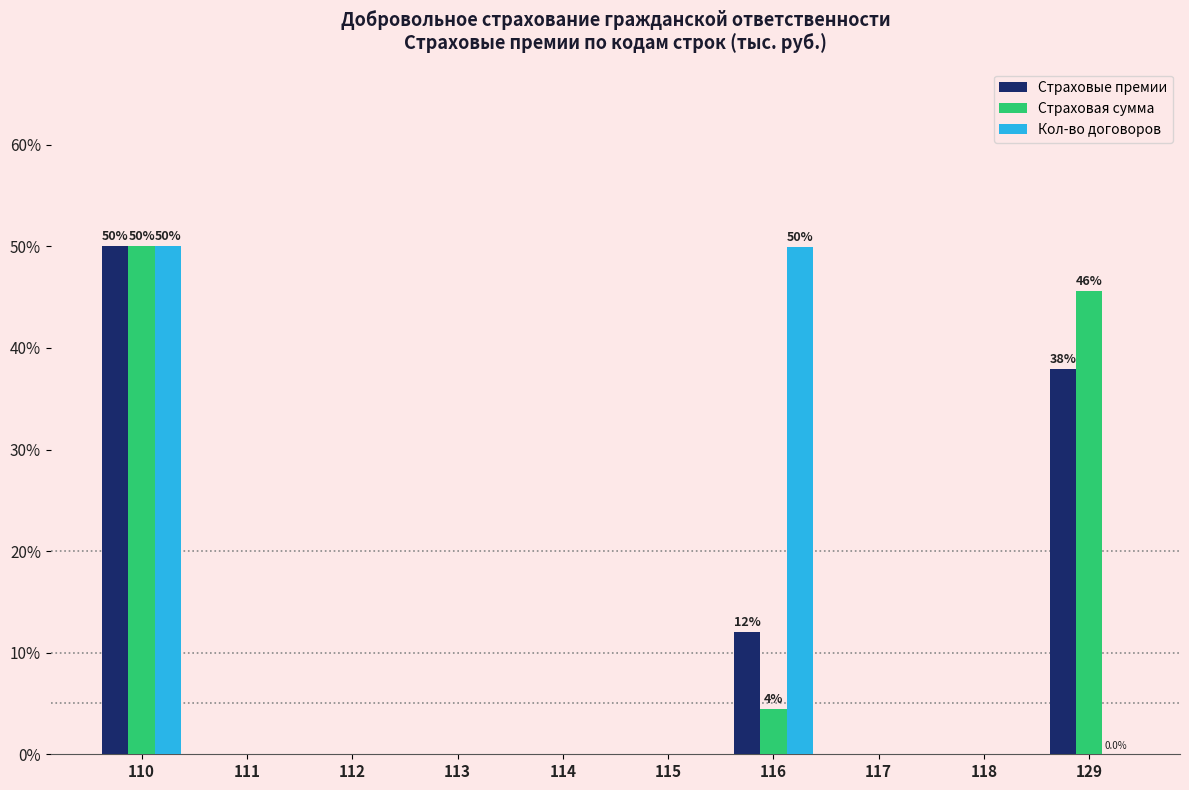

What is the sum of all Страховая сумма values?

100.0